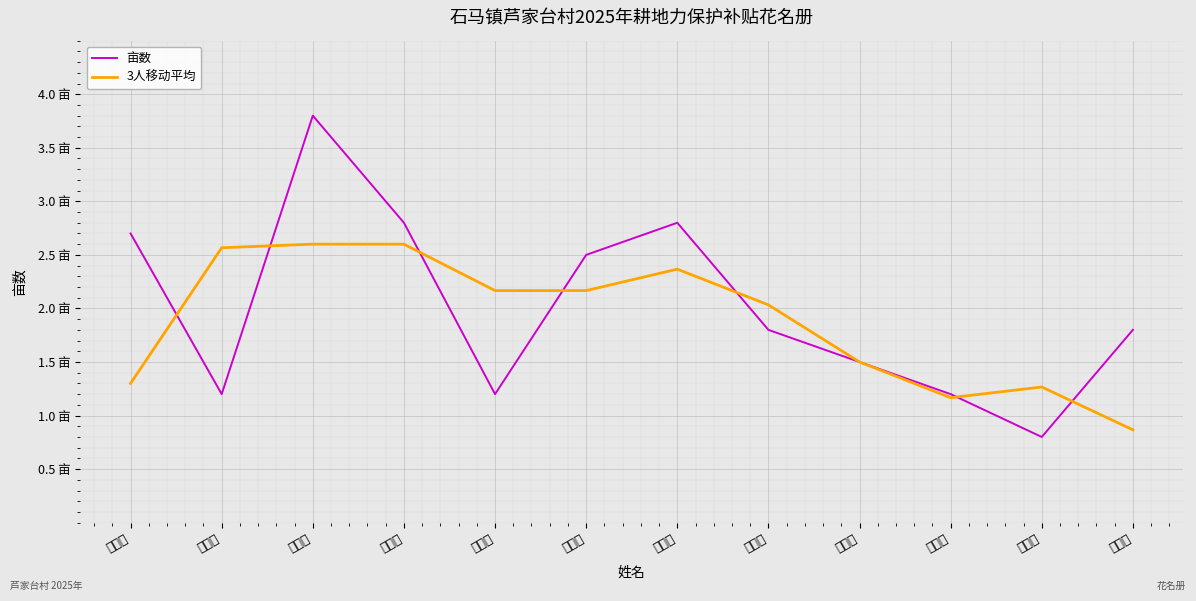

Rank the series at 田复木 from lowest to highest value.

3人移动平均, 亩数